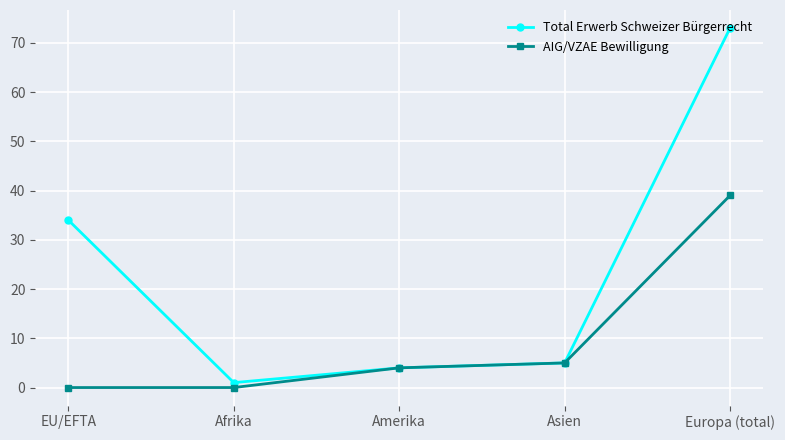

Reading left to right, extract all data points from this chart.

Total Erwerb Schweizer Bürgerrecht: EU/EFTA=34	Afrika=1	Amerika=4	Asien=5	Europa (total)=73
AIG/VZAE Bewilligung: EU/EFTA=0	Afrika=0	Amerika=4	Asien=5	Europa (total)=39